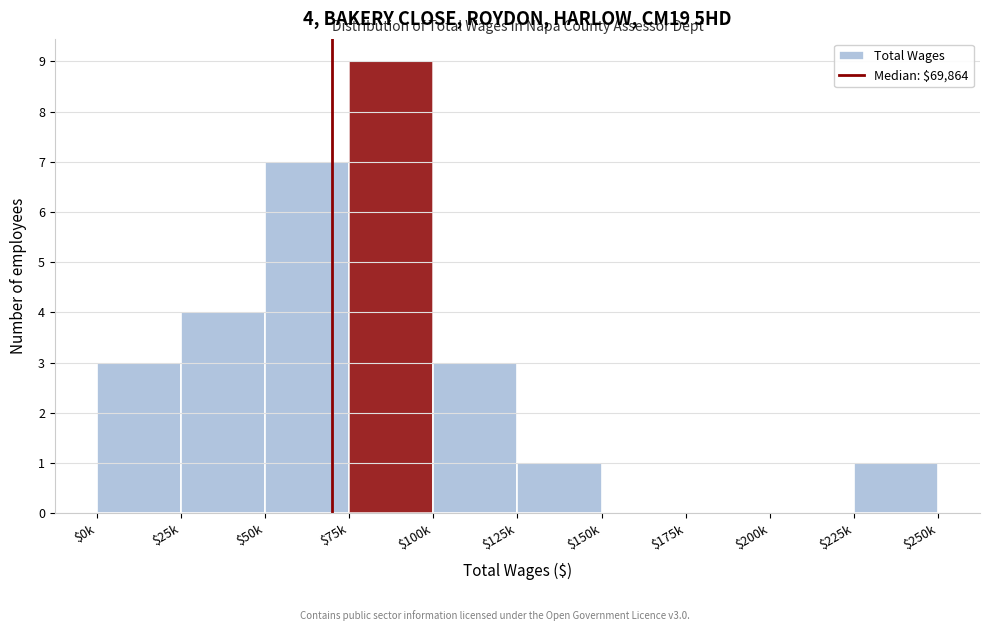

Is it true that the value at $0k is 3?

True